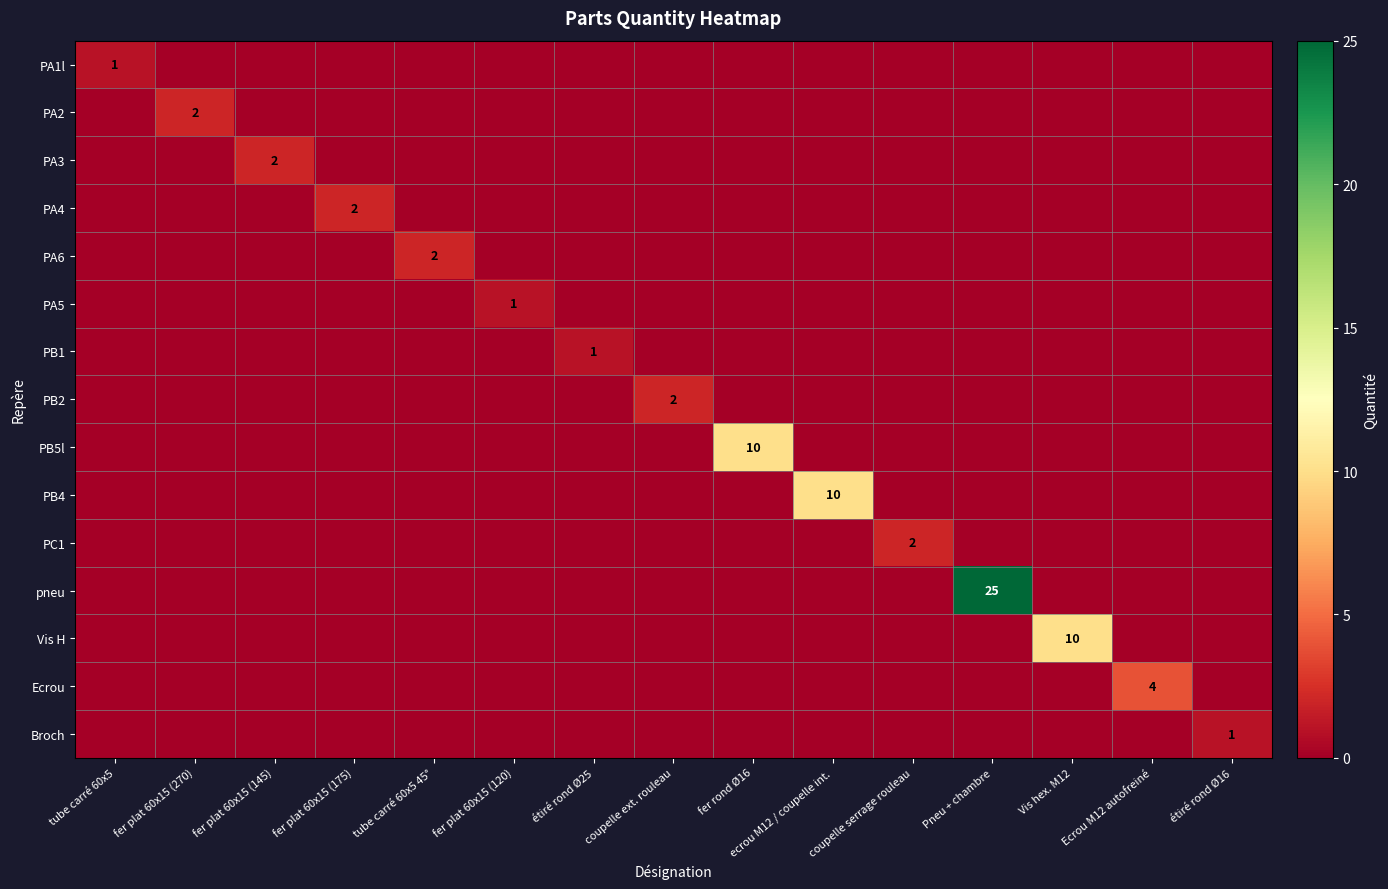

What is the sum of all PA1l values?

1